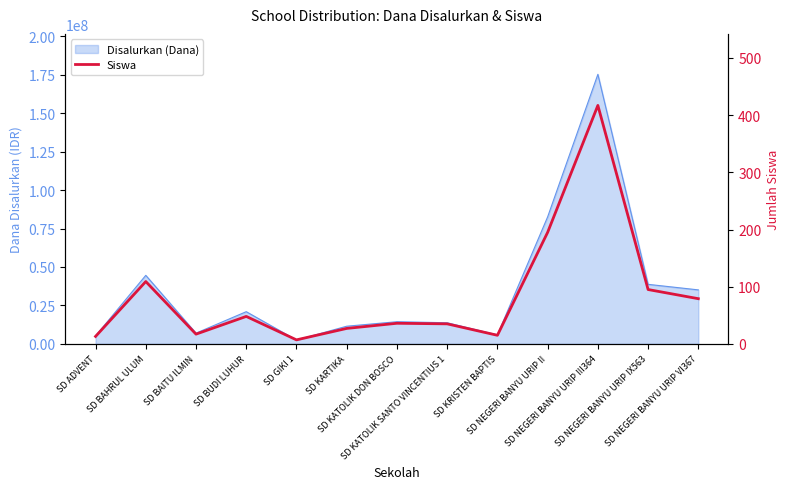

Rank the categories by value from highest to lowest.

SD NEGERI BANYU URIP III364, SD NEGERI BANYU URIP II, SD BAHRUL ULUM, SD NEGERI BANYU URIP IX563, SD NEGERI BANYU URIP VI367, SD BUDI LUHUR, SD KATOLIK DON BOSCO, SD KATOLIK SANTO VINCENTIUS 1, SD KARTIKA, SD BAITU ILMIN, SD KRISTEN BAPTIS, SD ADVENT, SD GIKI 1